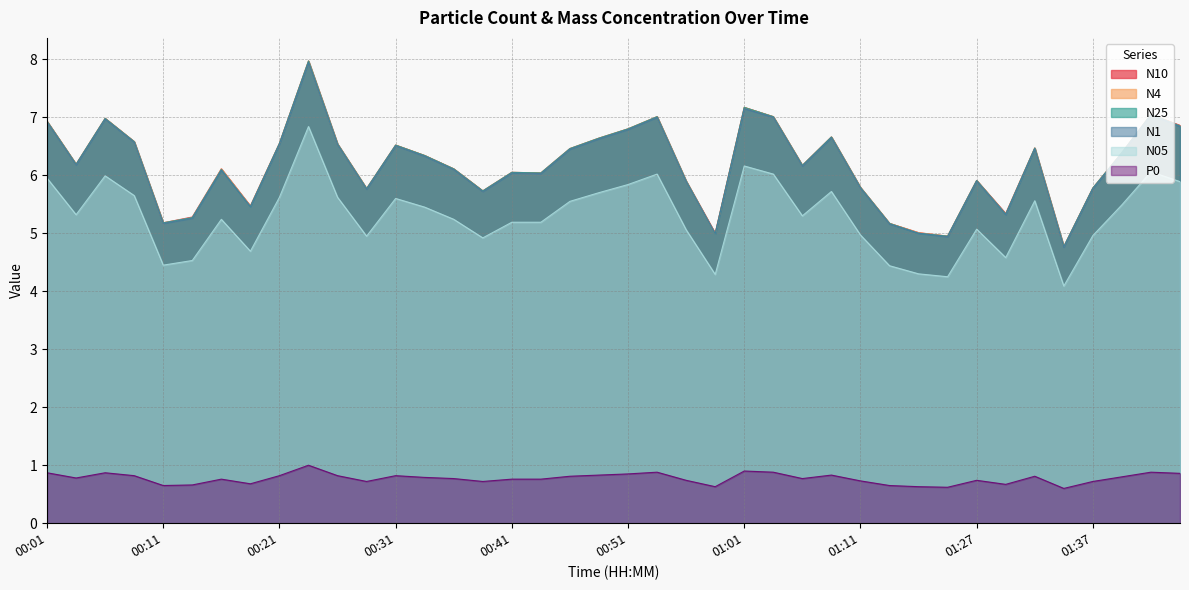

At 00:09, list the series in order from largest to smallest.

N10, N4, N25, N1, N05, P0